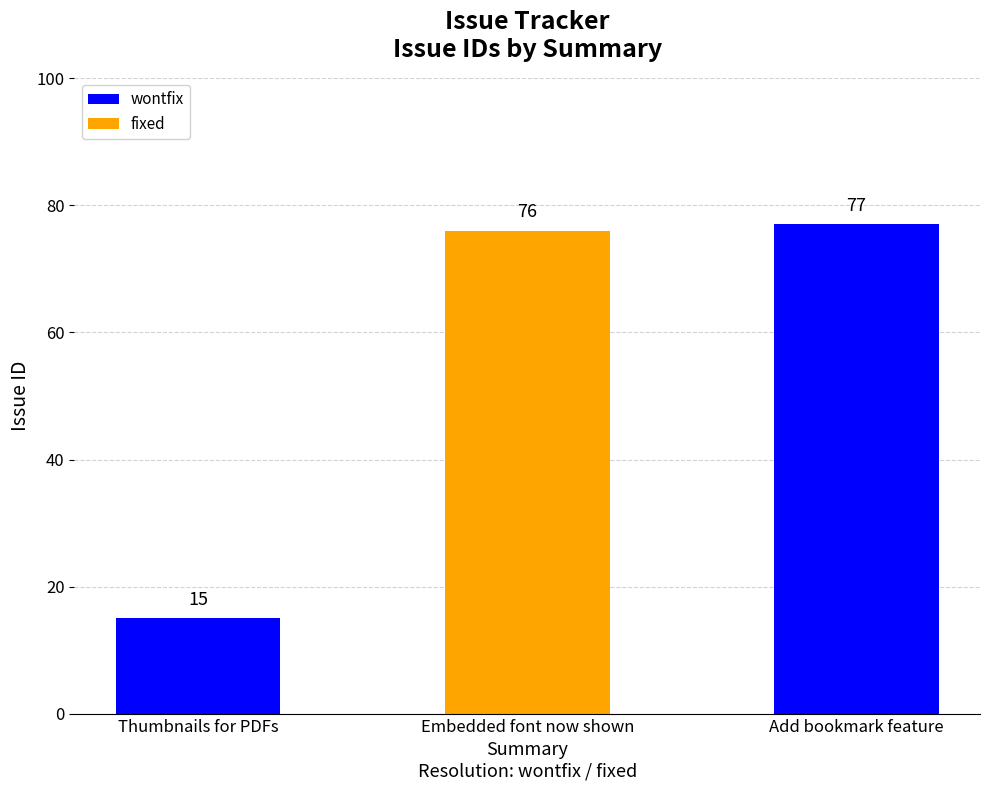

What is the difference between the maximum and second lowest values?

1